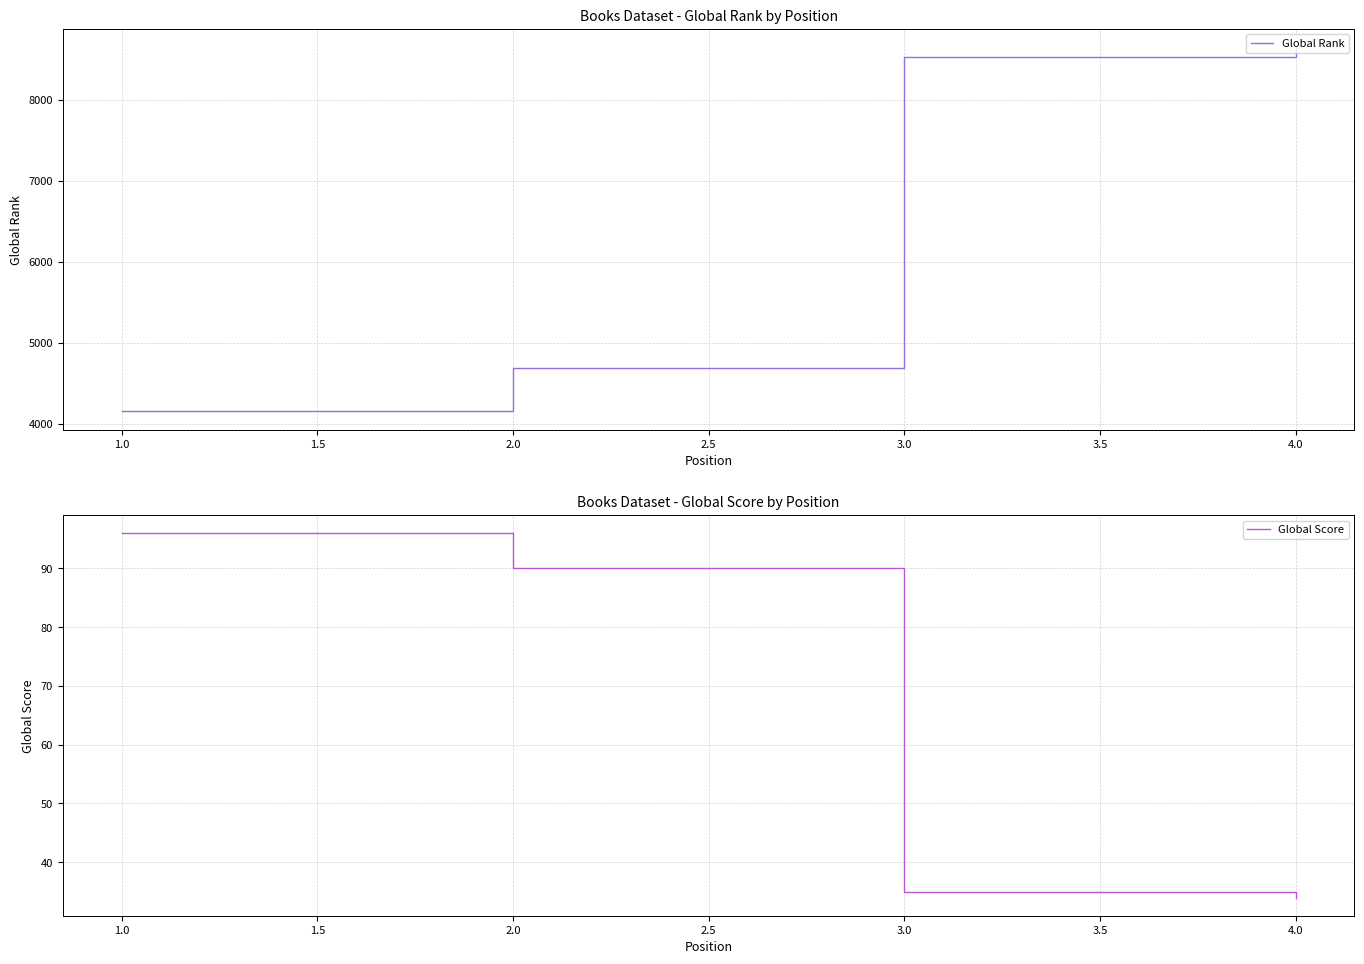

True or false: Global Score and Global Rank cross at least once.

False